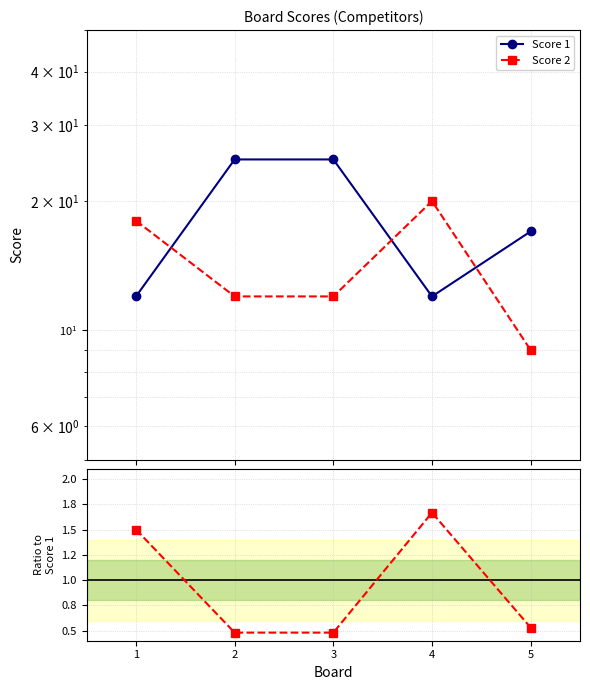

What is the value of the Score 2 point at the 3rd from the left?

12.0